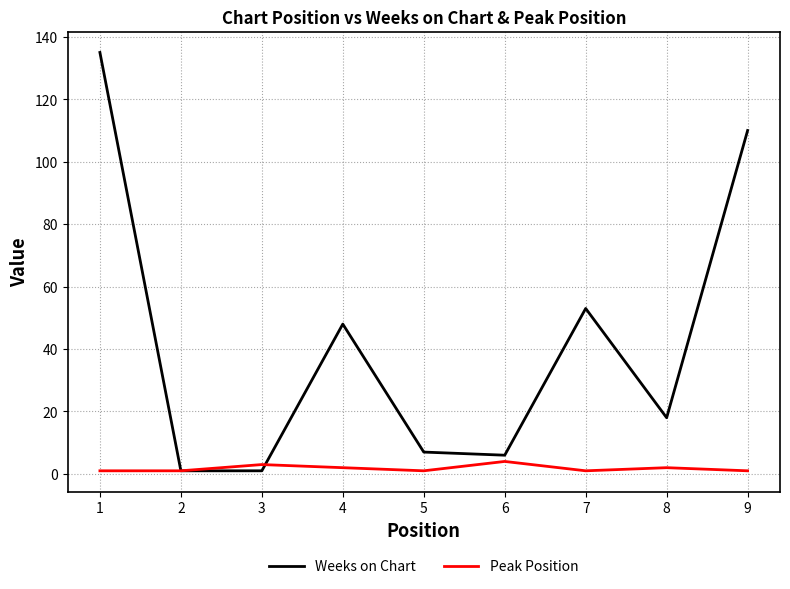

Which series has the largest total across all categories?

Weeks on Chart